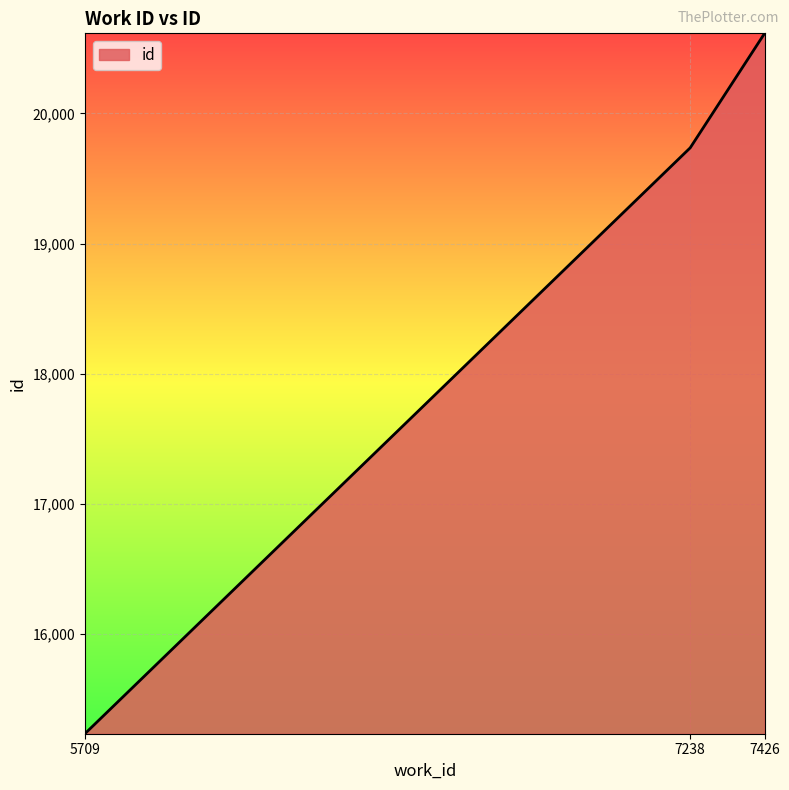

List the labels in order of value, largest first.

7426, 7238, 5709